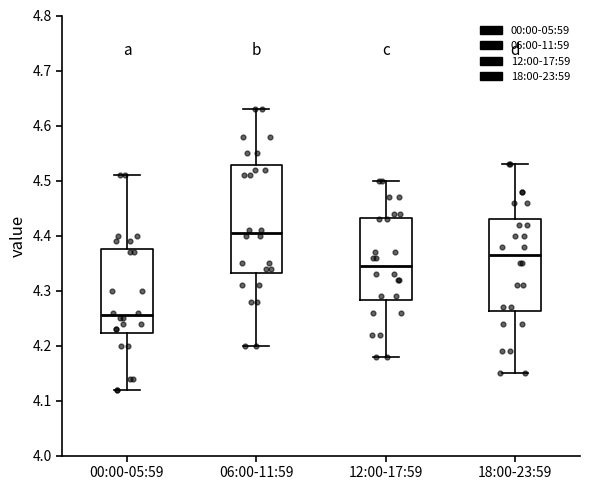

Reading left to right, read every box against the y-axis: the position of its median line, the range the box covers, and the ends of its whiskers. The values are not printed on the chart, so give them approximately, as read against the axis.

00:00-05:59: median 4.26, box 4.22 to 4.38, whiskers 4.12 to 4.51
06:00-11:59: median 4.41, box 4.33 to 4.53, whiskers 4.20 to 4.63
12:00-17:59: median 4.35, box 4.28 to 4.43, whiskers 4.18 to 4.50
18:00-23:59: median 4.37, box 4.26 to 4.43, whiskers 4.15 to 4.53